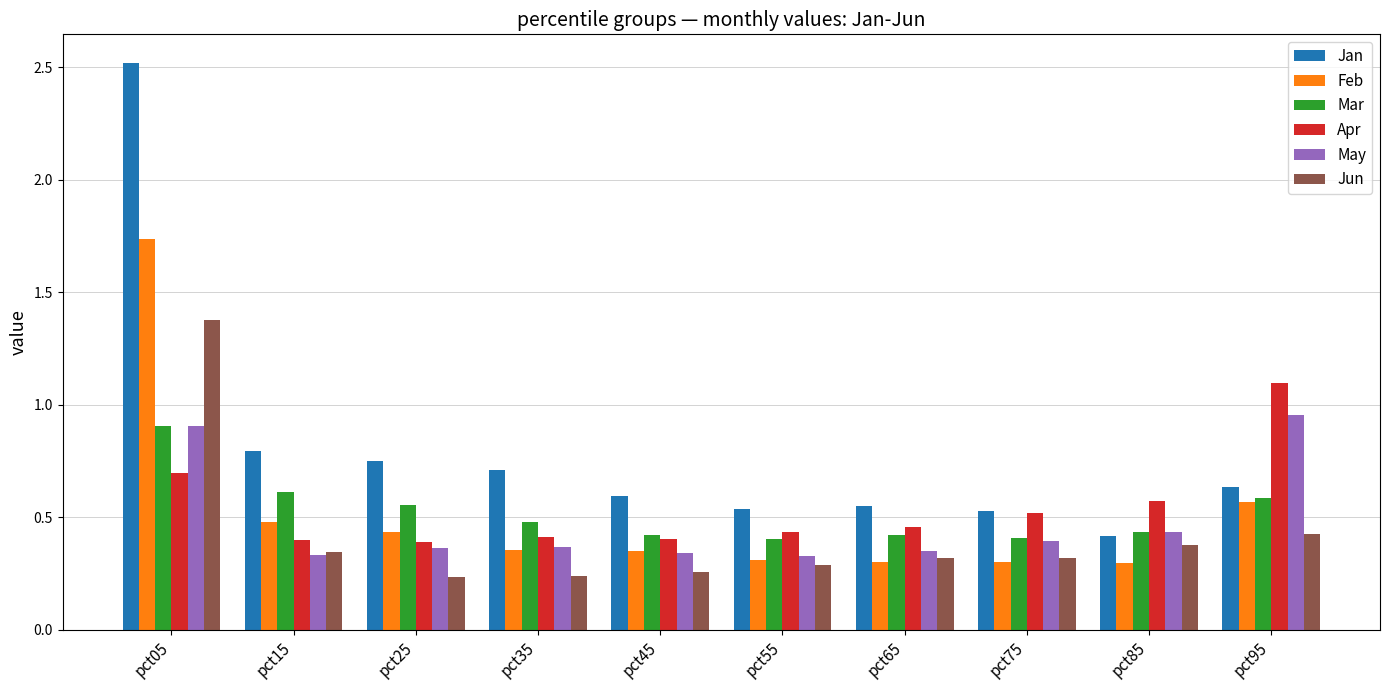

What is the total value across all series at pct15?

3.0